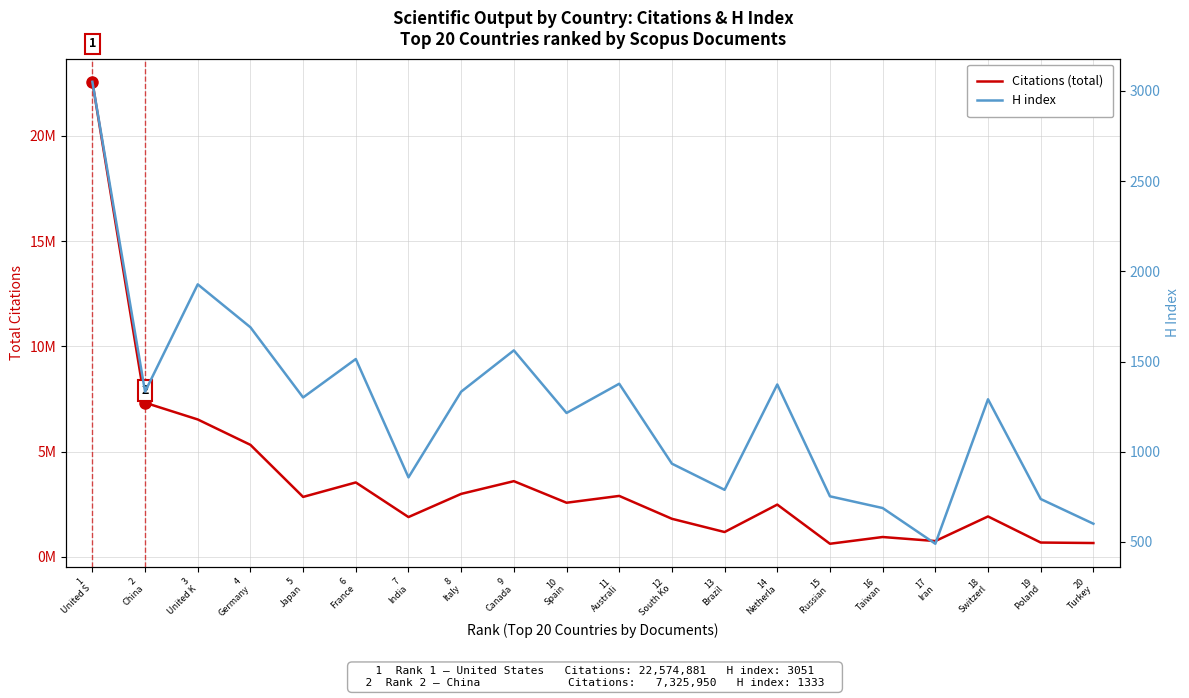

Reading left to right, extract all data points from this chart.

Citations (total): 1
United S=22574881	2
China=7325950	3
United K=6530762	4
Germany=5324260	5
Japan=2850182	6
France=3537812	7
India=1892992	8
Italy=2994424	9
Canada=3598794	10
Spain=2574005	11
Australi=2897745	12
South Ko=1811435	13
Brazil=1182062	14
Netherla=2485757	15
Russian =624710	16
Taiwan=945118	17
Iran=753356	18
Switzerl=1922153	19
Poland=682587	20
Turkey=659476
H index: 1
United S=3051	2
China=1333	3
United K=1928	4
Germany=1690	5
Japan=1301	6
France=1514	7
India=858	8
Italy=1333	9
Canada=1562	10
Spain=1215	11
Australi=1377	12
South Ko=934	13
Brazil=789	14
Netherla=1373	15
Russian =753	16
Taiwan=688	17
Iran=490	18
Switzerl=1291	19
Poland=738	20
Turkey=601